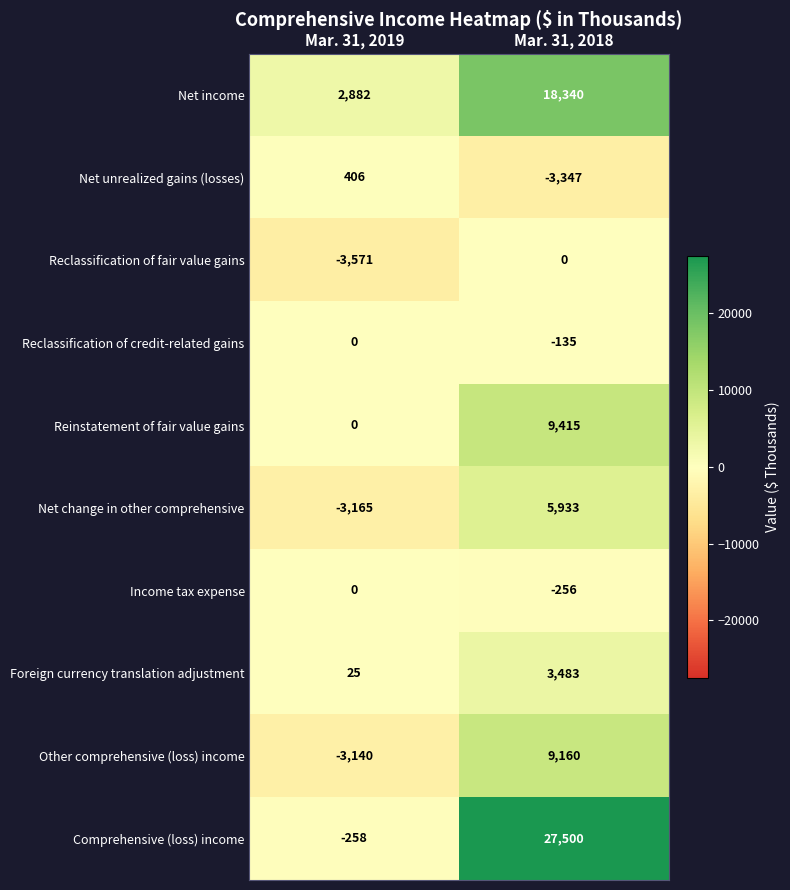

What is the difference between the Reinstatement of fair value gains values at Mar. 31, 2018 and Mar. 31, 2019?

9415